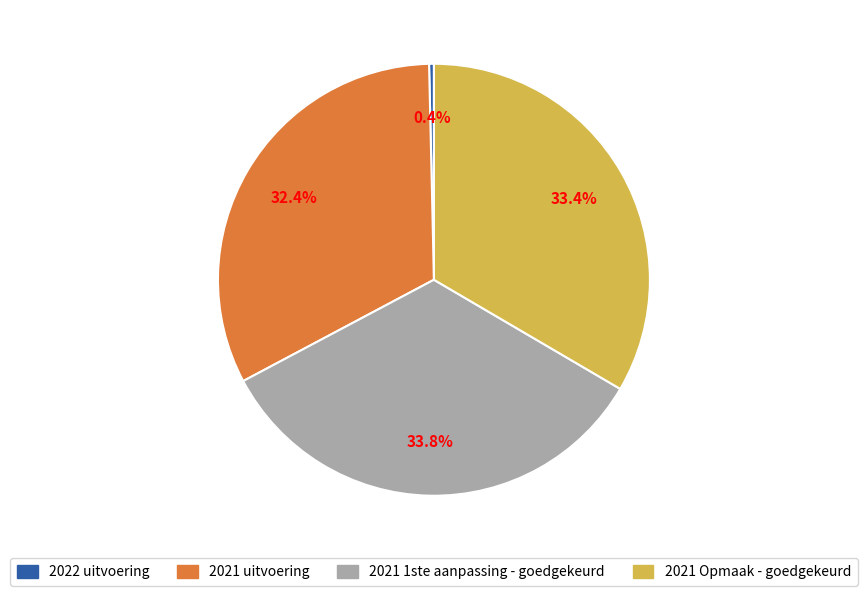

What is the smallest slice in the pie chart?

2022 uitvoering